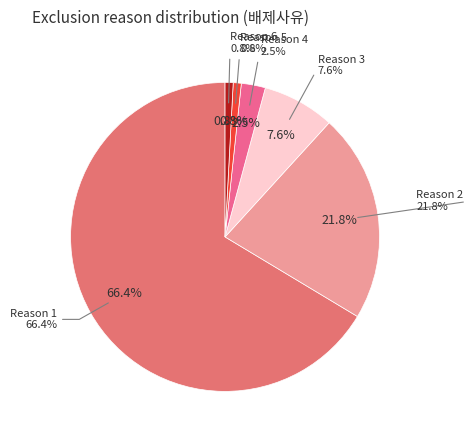

Which slice represents more than half of the pie?

1